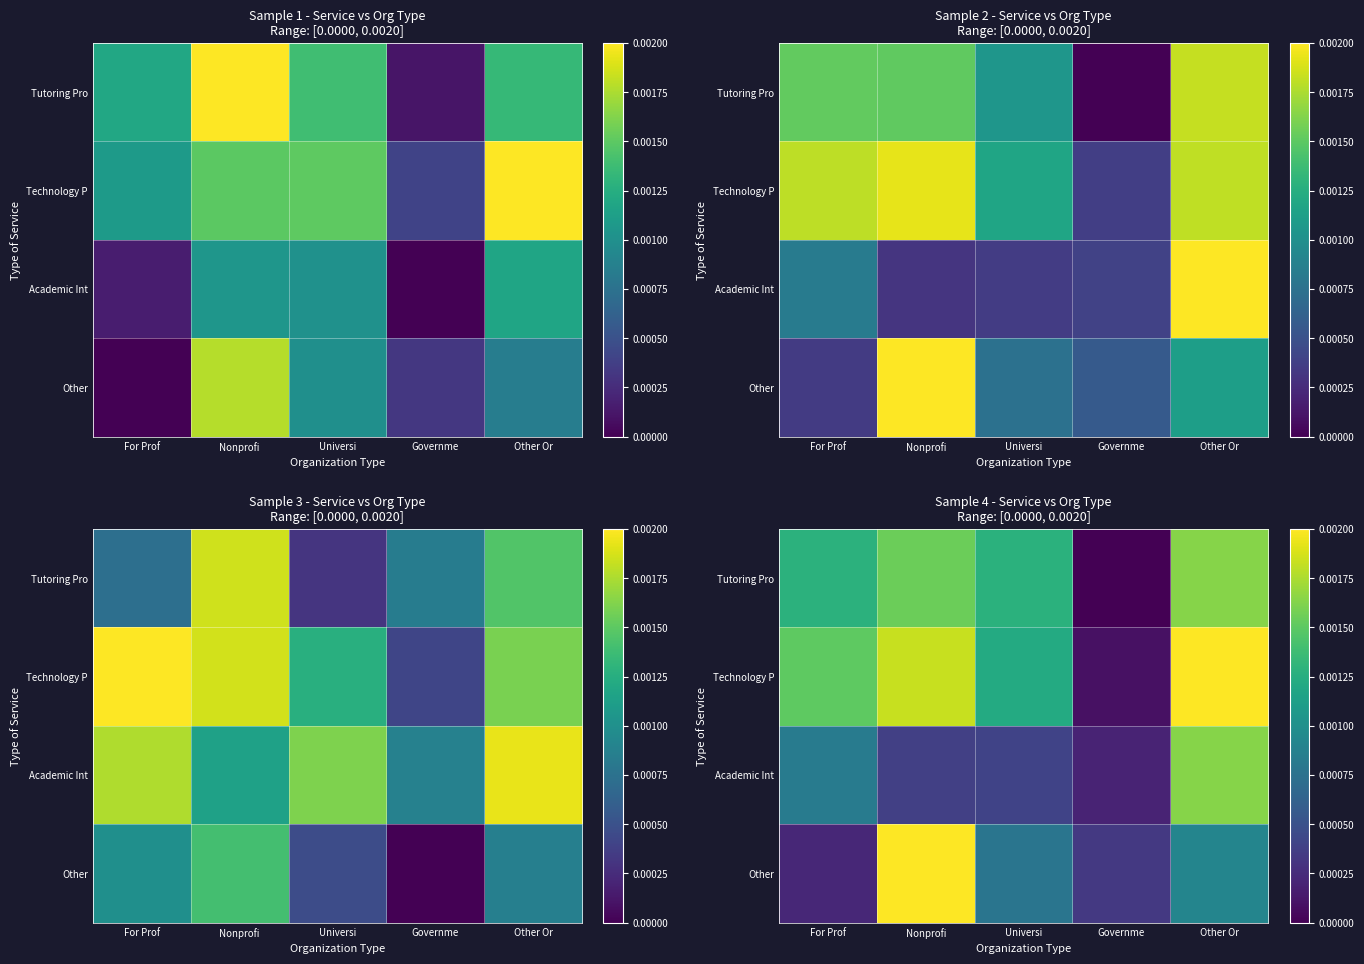

Rank the series by their maximum value, from lowest to highest.

Tutoring Pro, Academic Int, Technology P, Other